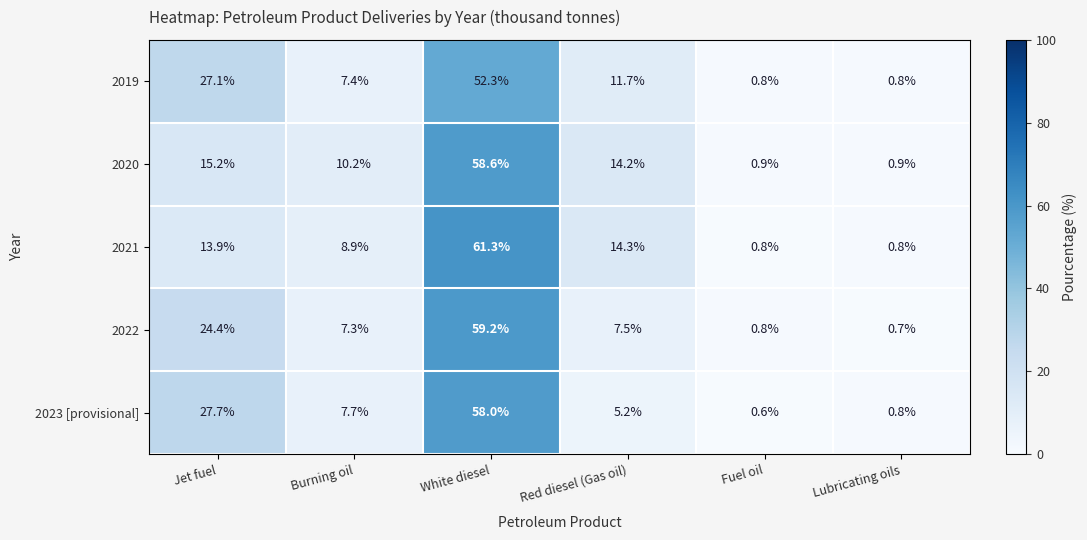

Which series has the widest spread of values?

2021